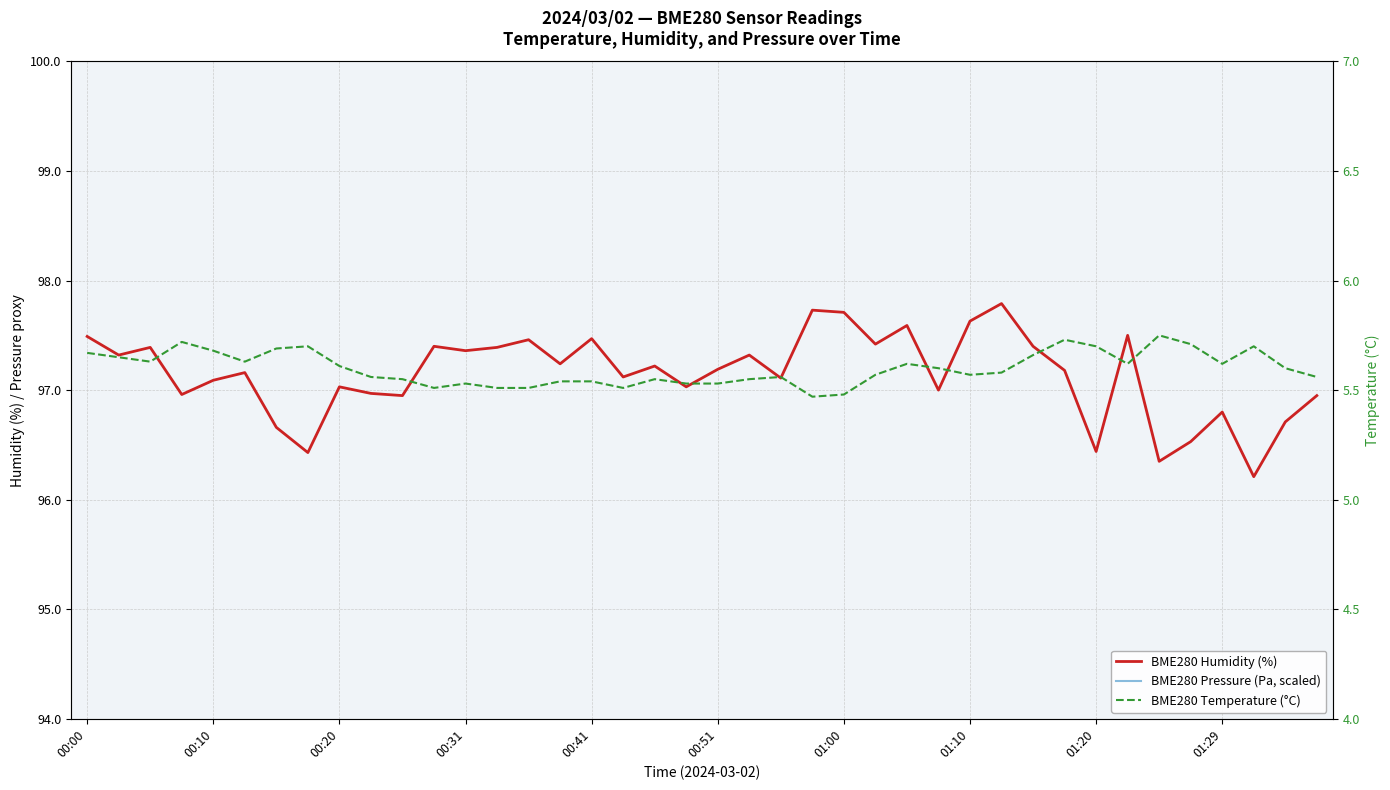

Which category has the lowest value in the BME280 Pressure (Pa, scaled) series?

00:20